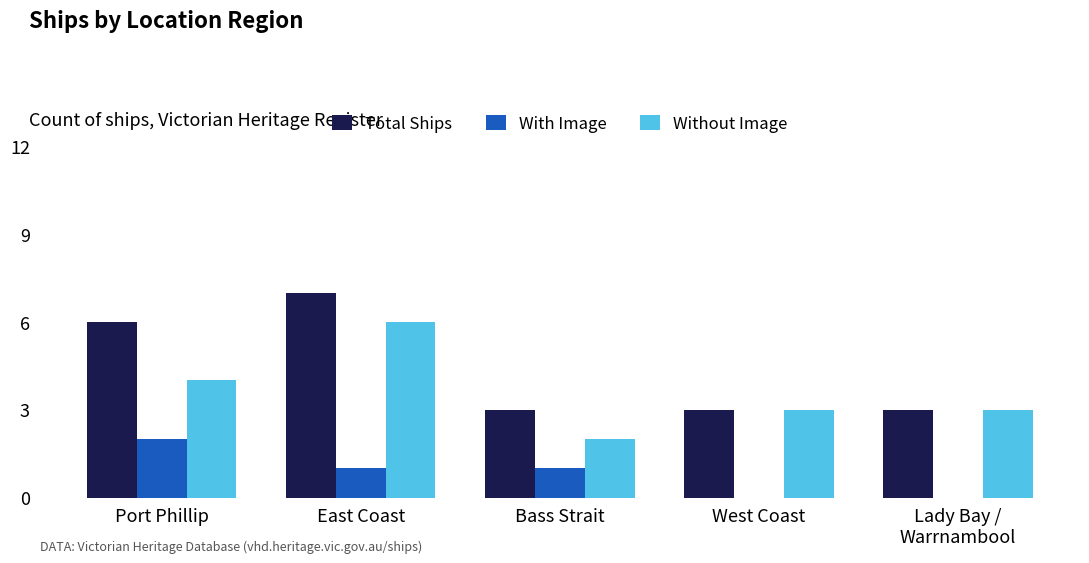

True or false: Without Image has a value of 3 at Bass Strait.

False